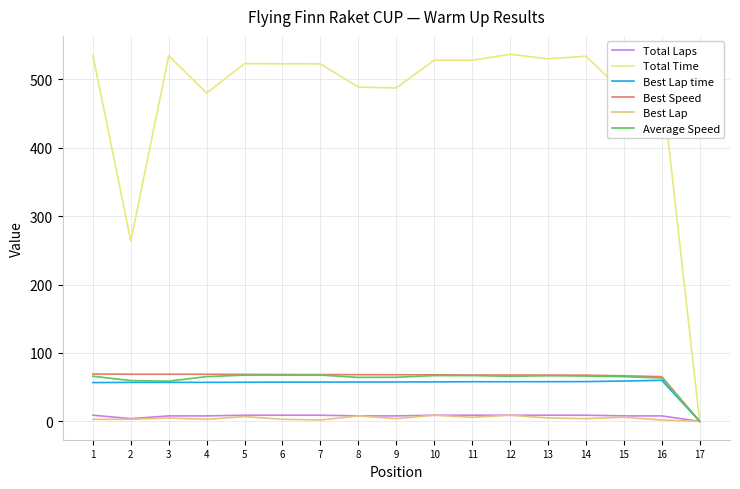

At which category does Best Lap reach its first local valley?

4